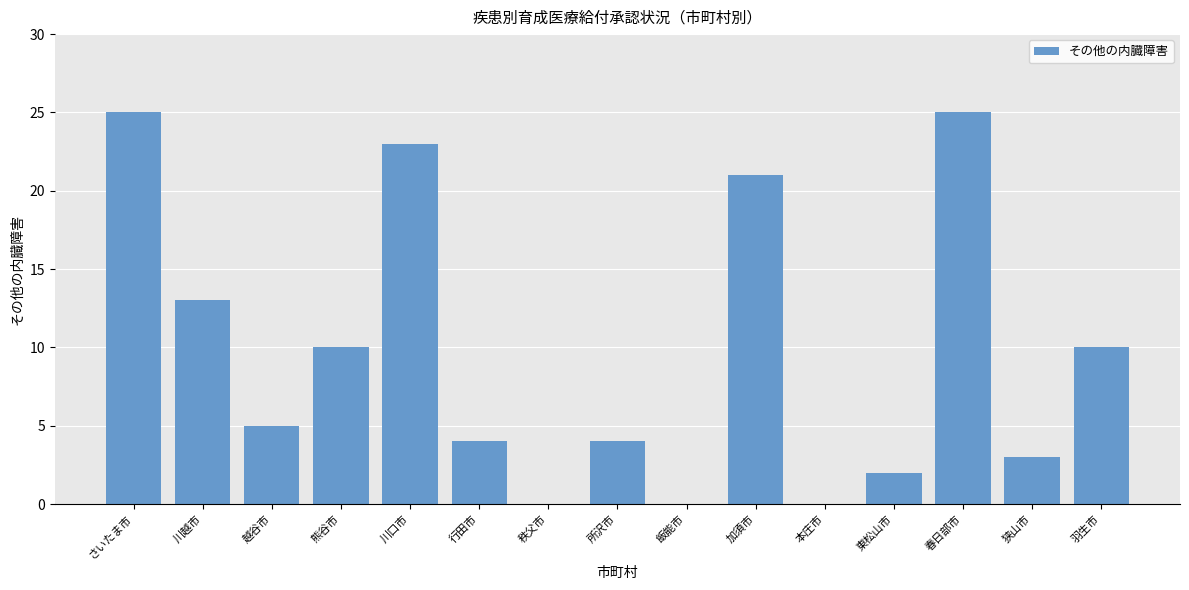

What value does the data have at 川越市?

13